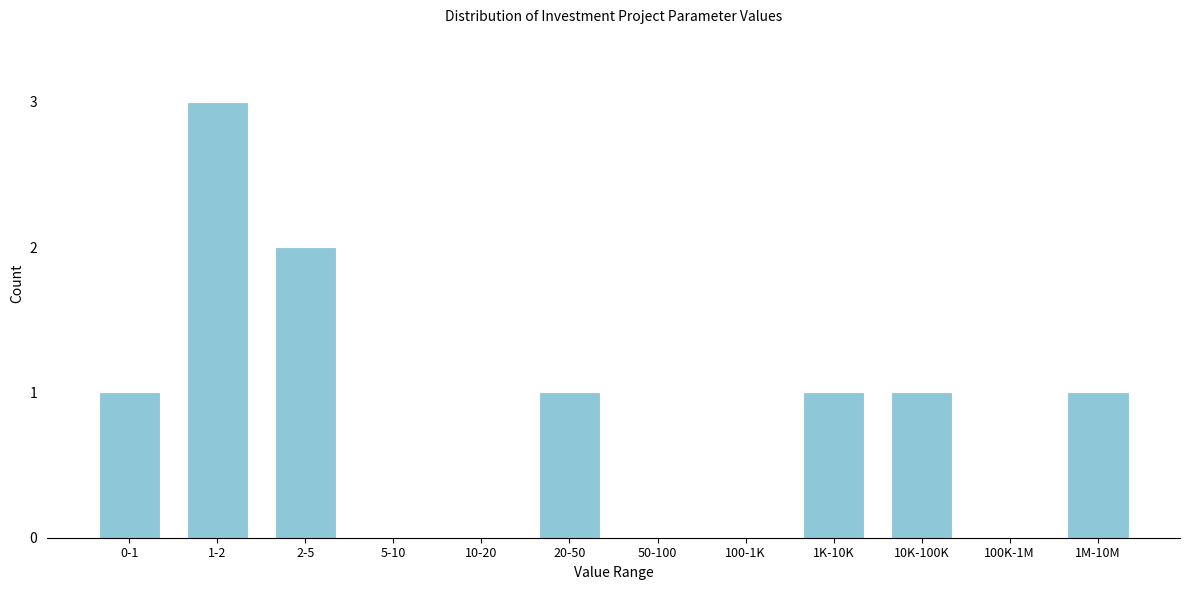

Reading left to right, transcribe all the data shown in this chart.

0-1=1	1-2=3	2-5=2	5-10=0	10-20=0	20-50=1	50-100=0	100-1K=0	1K-10K=1	10K-100K=1	100K-1M=0	1M-10M=1